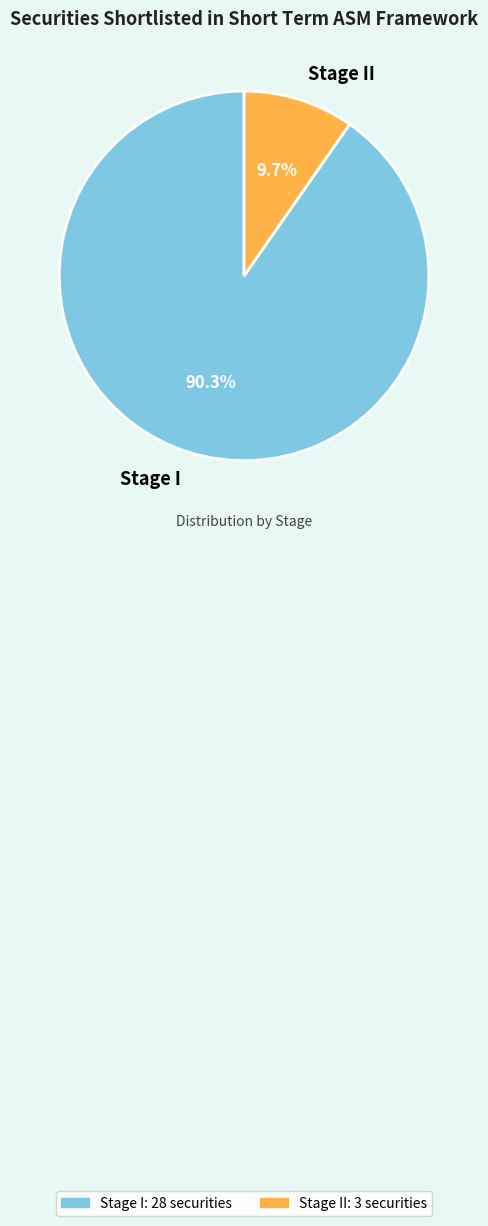

What is the largest slice in the pie chart?

Stage I